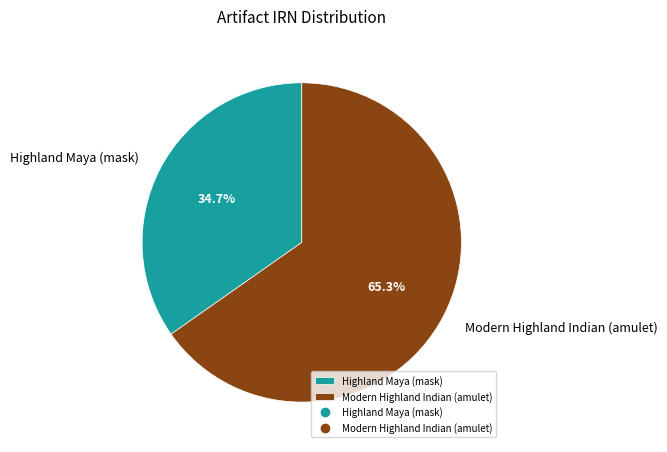

Is it true that Highland Maya (mask) is 35% of the pie?

True